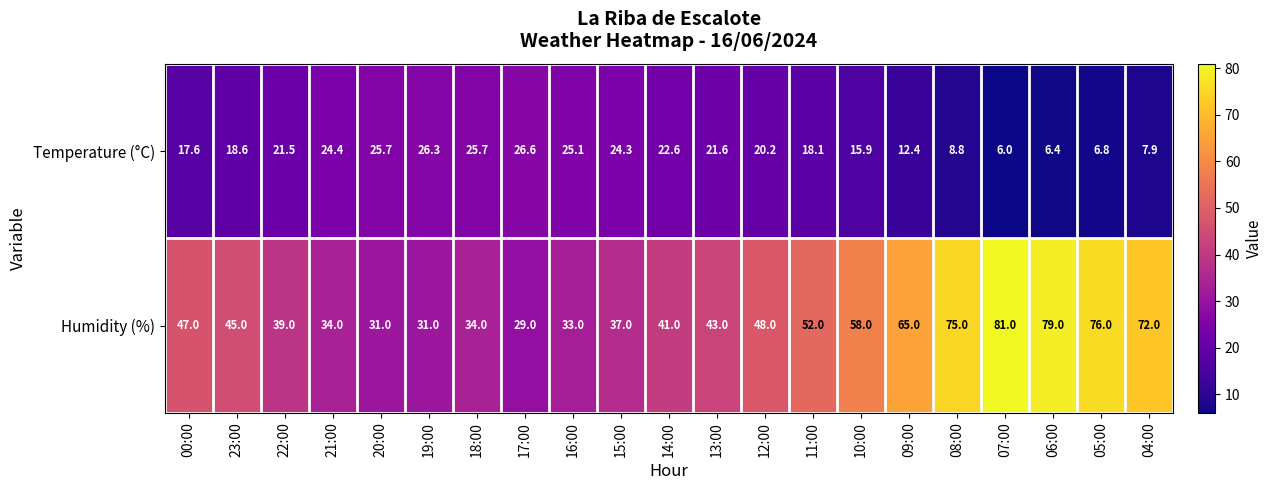

At which category is the sum across all series the highest?

07:00